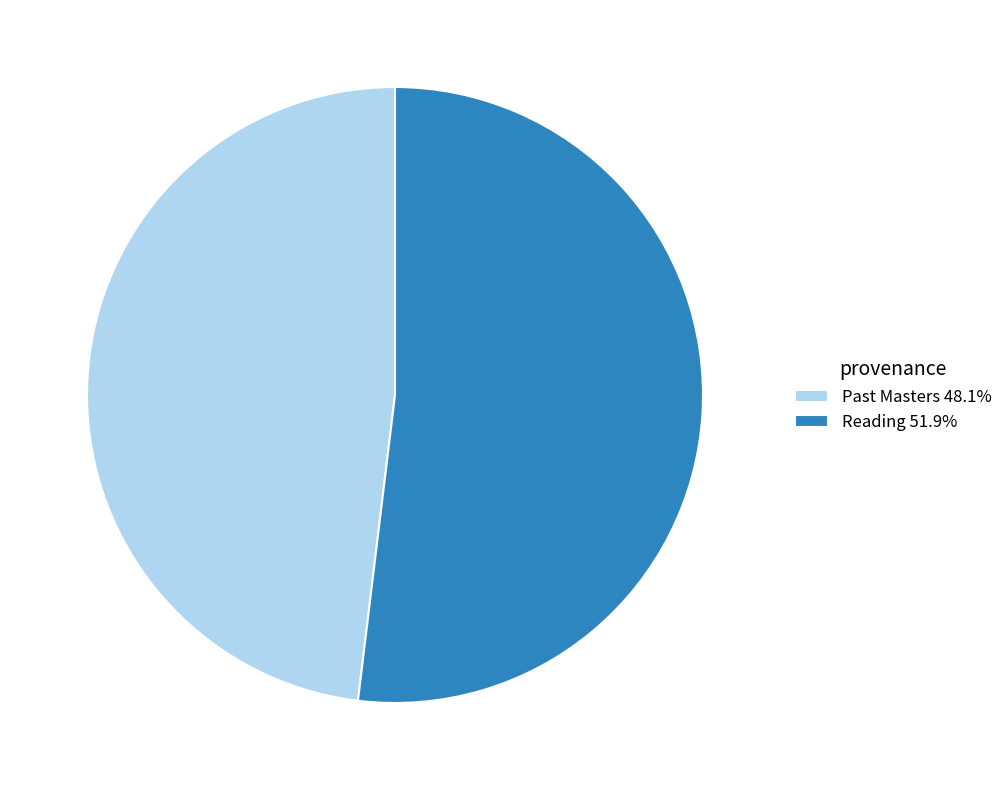

How many segments does this pie chart have?

2